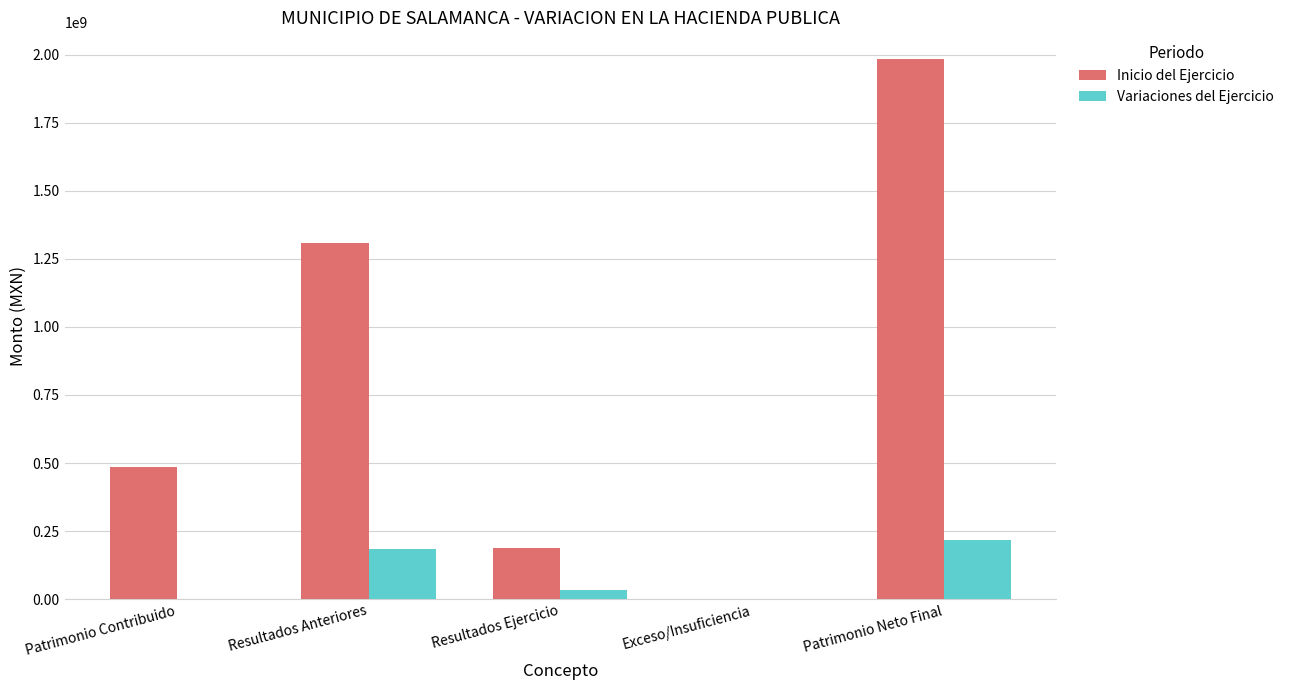

True or false: Variaciones del Ejercicio has a value of 319348351.2 at Patrimonio Neto Final.

False